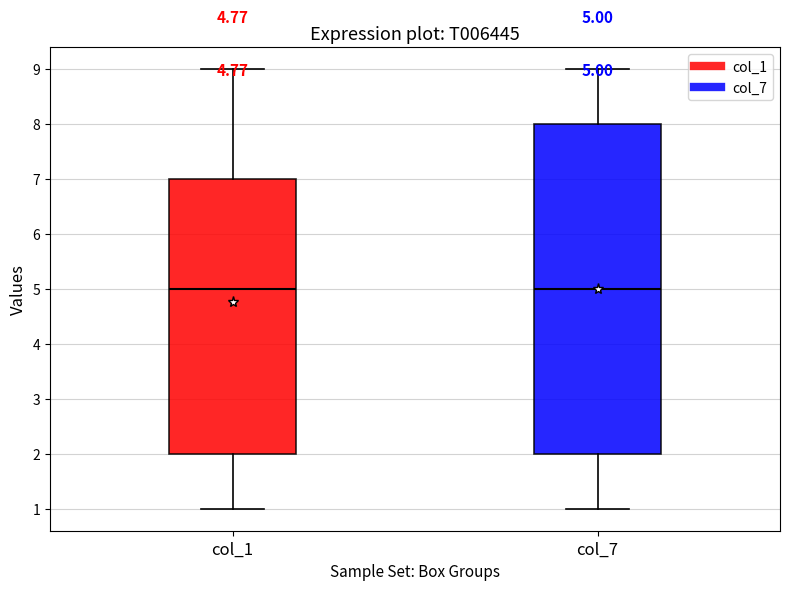

Which box is the tallest, from its lower edge to its upper edge?

col_7